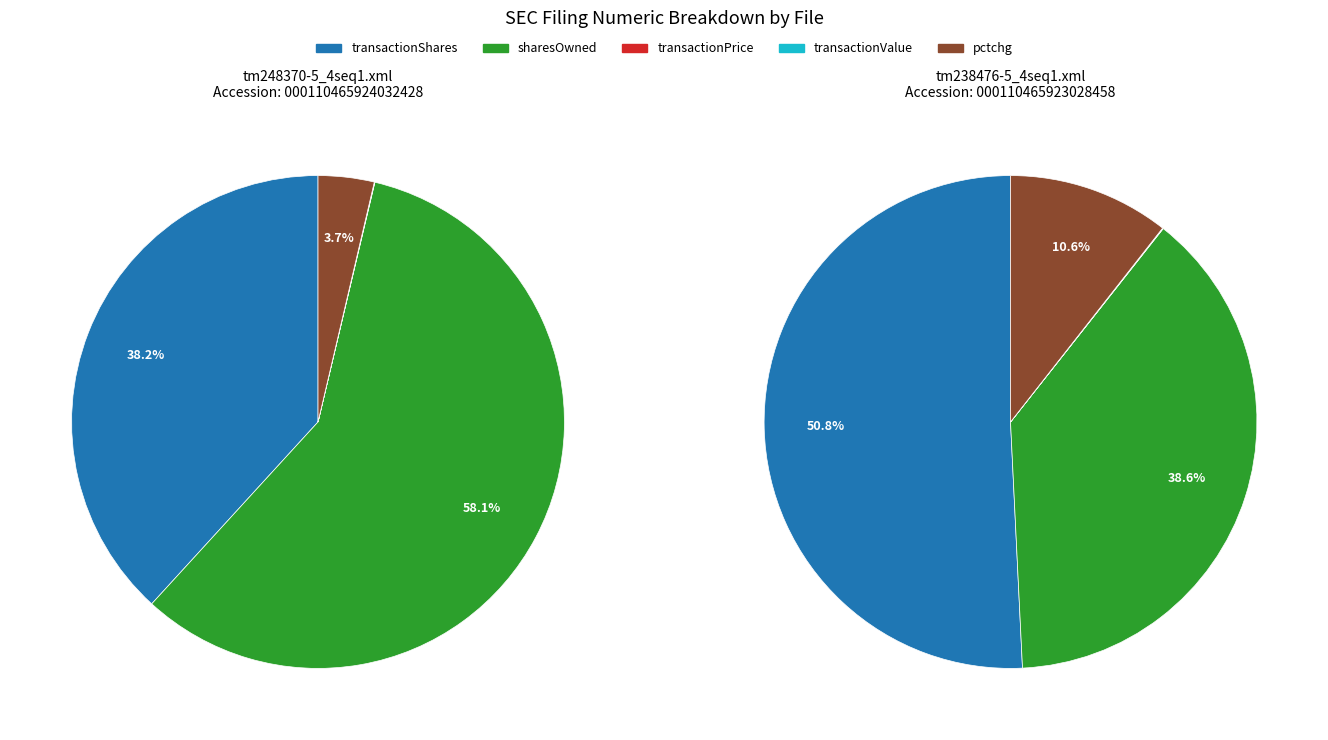

True or false: pctchgSharesOwned accounts for 16% of the total.

False